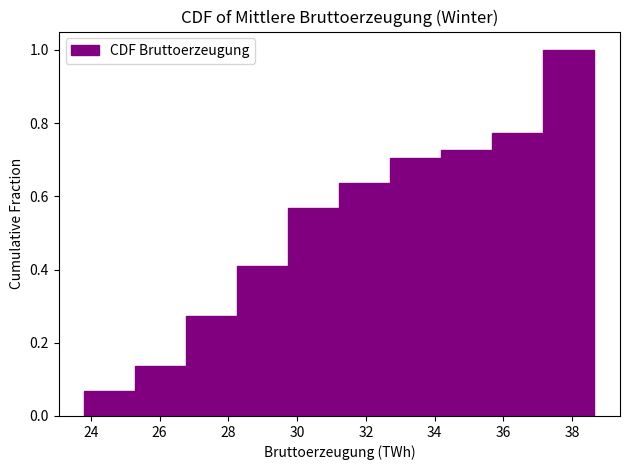

Reading left to right, transcribe this chart: for each bar, give the range it covers on the x-axis and its height. Neither the bar edges nor the heights are printed on the chart, so give them approximately, as read against the axes.

23.8 to 25.2: 0.06
25.2 to 26.8: 0.14
26.8 to 28.2: 0.28
28.2 to 29.8: 0.40
29.8 to 31.2: 0.56
31.2 to 32.8: 0.64
32.8 to 34.2: 0.70
34.2 to 35.6: 0.72
35.6 to 37.2: 0.78
37.2 to 38.6: 1.00